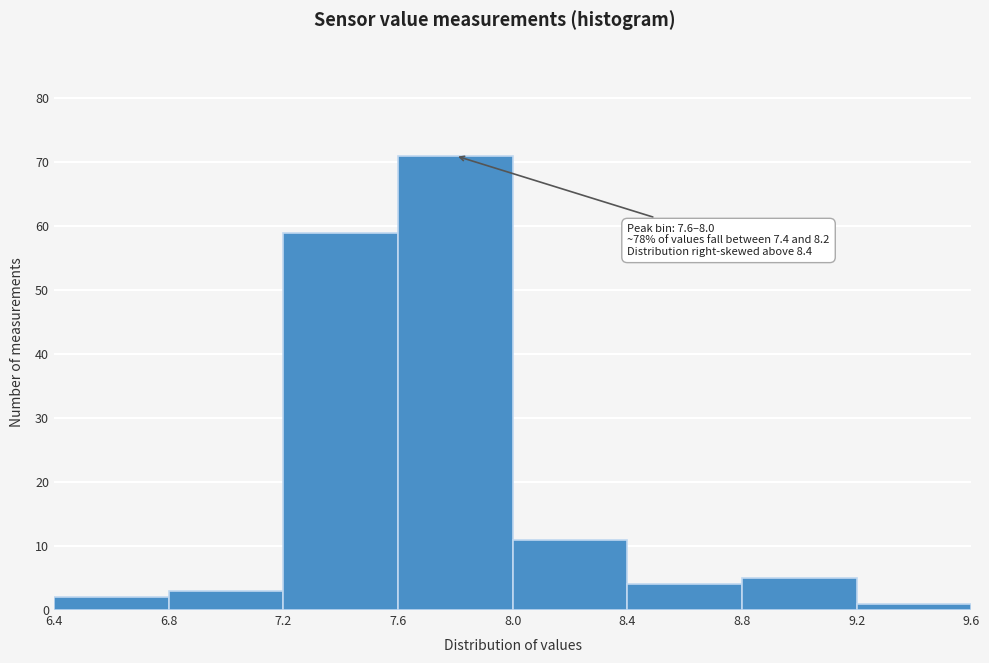

Over which range of the x-axis is the bar tallest?

7.6 to 8.0